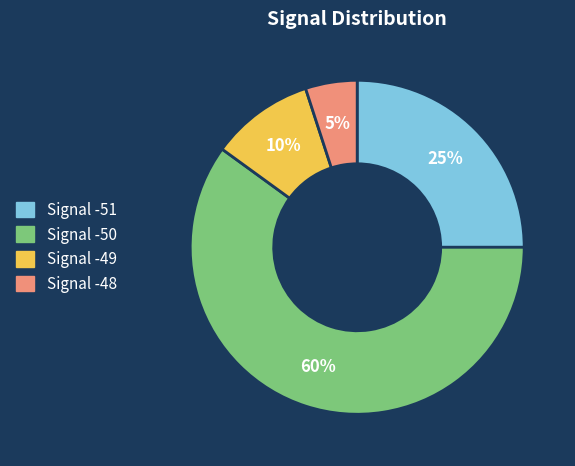

How many slices are in this pie chart?

4